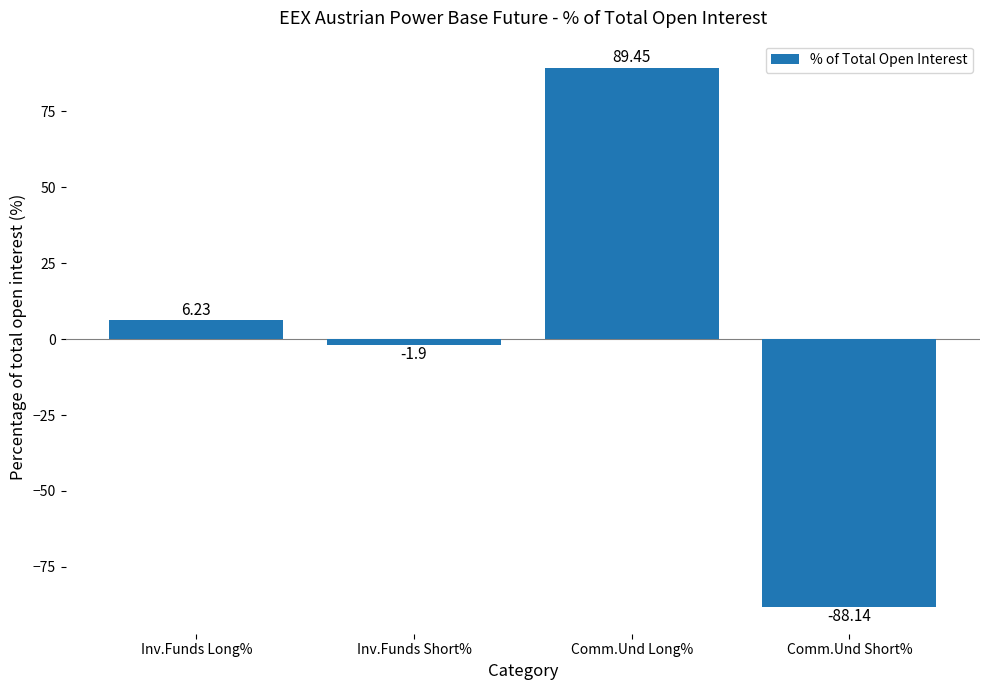

How many values exceed 6?

2